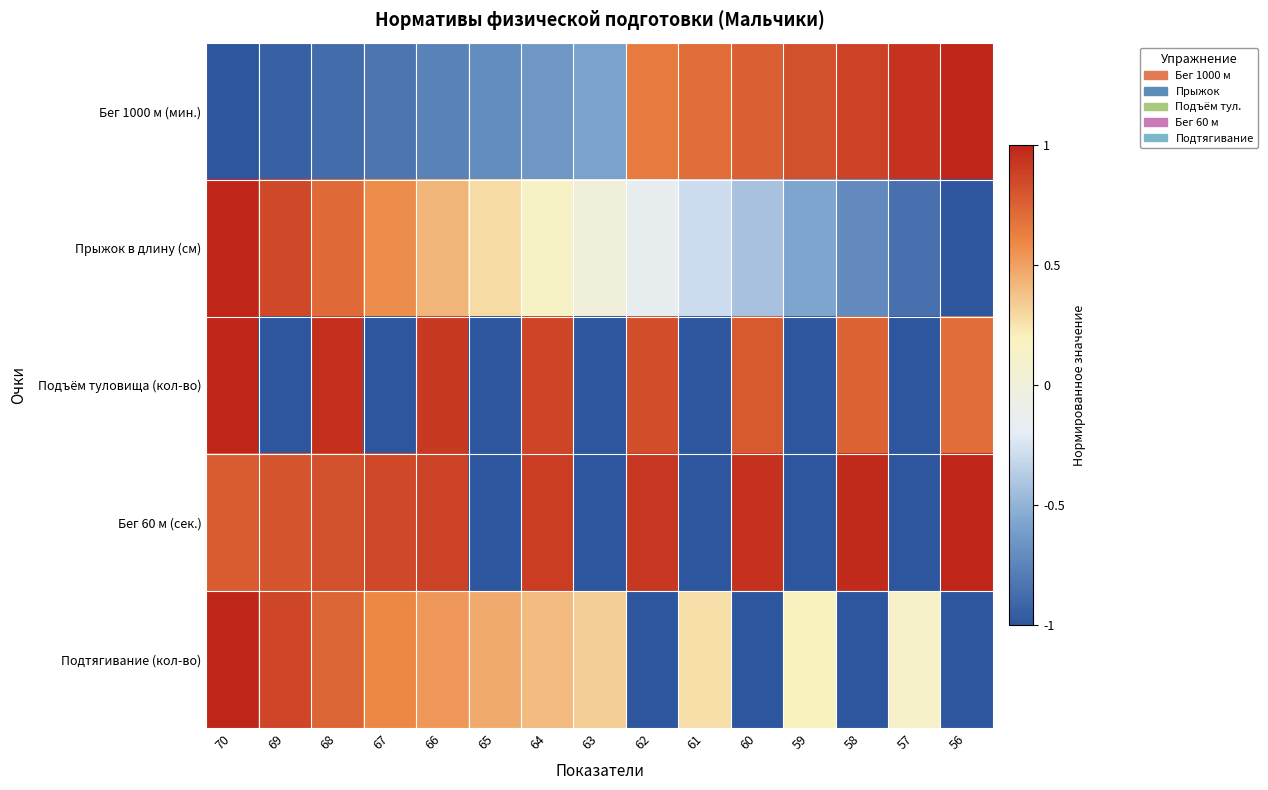

Which series changed the most between 63 and 56?

Бег 60 м (сек.)